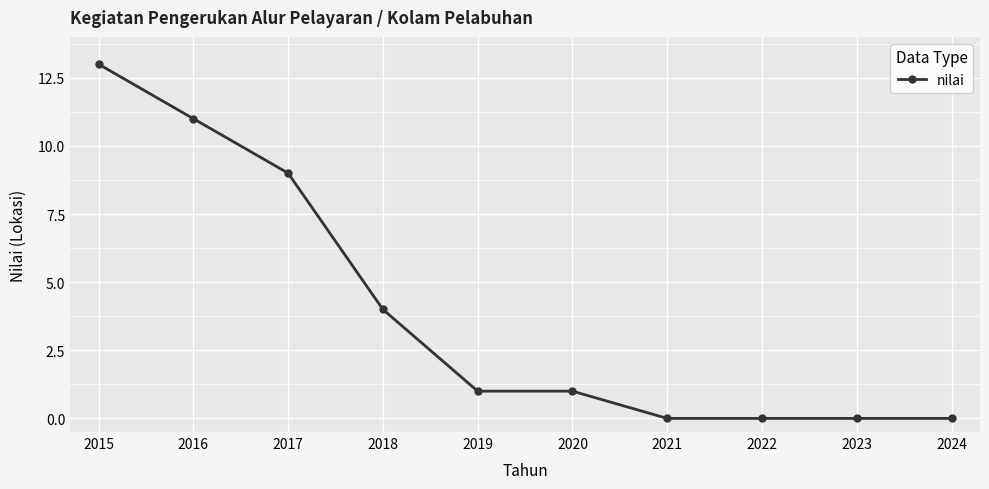

What value does the data have at 2019?

1